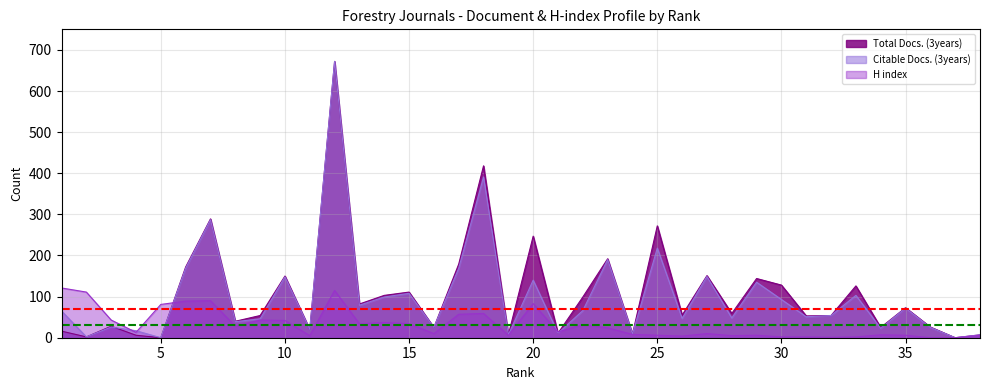

In H index, how many points are lower than both neighbors (excluding endpoints)?

10